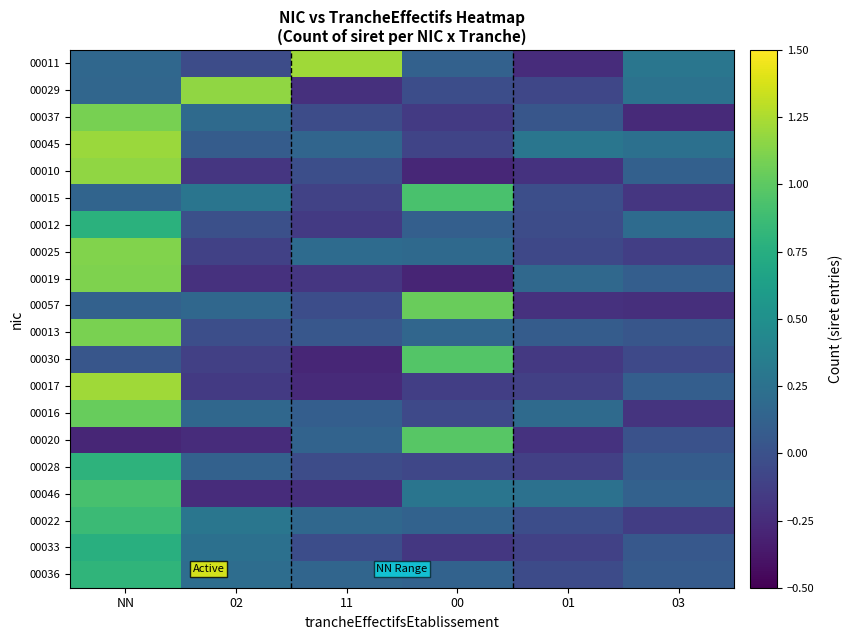

Reading left to right, extract all data points from this chart.

00011: NN=0.2	02=-0.0	11=1.2	00=0.1	01=-0.2	03=0.3
00029: NN=0.2	02=1.2	11=-0.2	00=-0.0	01=-0.1	03=0.3
00037: NN=1.1	02=0.2	11=-0.0	00=-0.2	01=0.0	03=-0.3
00045: NN=1.2	02=0.1	11=0.2	00=-0.1	01=0.3	03=0.2
00010: NN=1.2	02=-0.2	11=-0.0	00=-0.3	01=-0.2	03=0.1
00015: NN=0.1	02=0.3	11=-0.1	00=0.9	01=-0.0	03=-0.2
00012: NN=0.8	02=-0.0	11=-0.2	00=0.1	01=-0.0	03=0.2
00025: NN=1.1	02=-0.1	11=0.2	00=0.2	01=-0.1	03=-0.1
00019: NN=1.1	02=-0.2	11=-0.2	00=-0.3	01=0.2	03=0.1
00057: NN=0.1	02=0.2	11=-0.0	00=1.0	01=-0.2	03=-0.2
00013: NN=1.1	02=-0.0	11=0.0	00=0.2	01=0.1	03=0.0
00030: NN=0.0	02=-0.1	11=-0.3	00=1.0	01=-0.2	03=-0.1
00017: NN=1.2	02=-0.2	11=-0.3	00=-0.1	01=-0.1	03=0.1
00016: NN=1.0	02=0.2	11=0.1	00=-0.1	01=0.2	03=-0.2
00020: NN=-0.3	02=-0.2	11=0.1	00=1.0	01=-0.2	03=0.0
00028: NN=0.8	02=0.1	11=-0.0	00=-0.1	01=-0.1	03=0.1
00046: NN=0.9	02=-0.2	11=-0.2	00=0.3	01=0.2	03=0.1
00022: NN=0.9	02=0.3	11=0.2	00=0.1	01=-0.0	03=-0.1
00033: NN=0.8	02=0.2	11=-0.0	00=-0.2	01=-0.1	03=0.0
00036: NN=0.8	02=0.2	11=0.2	00=0.1	01=-0.0	03=0.1